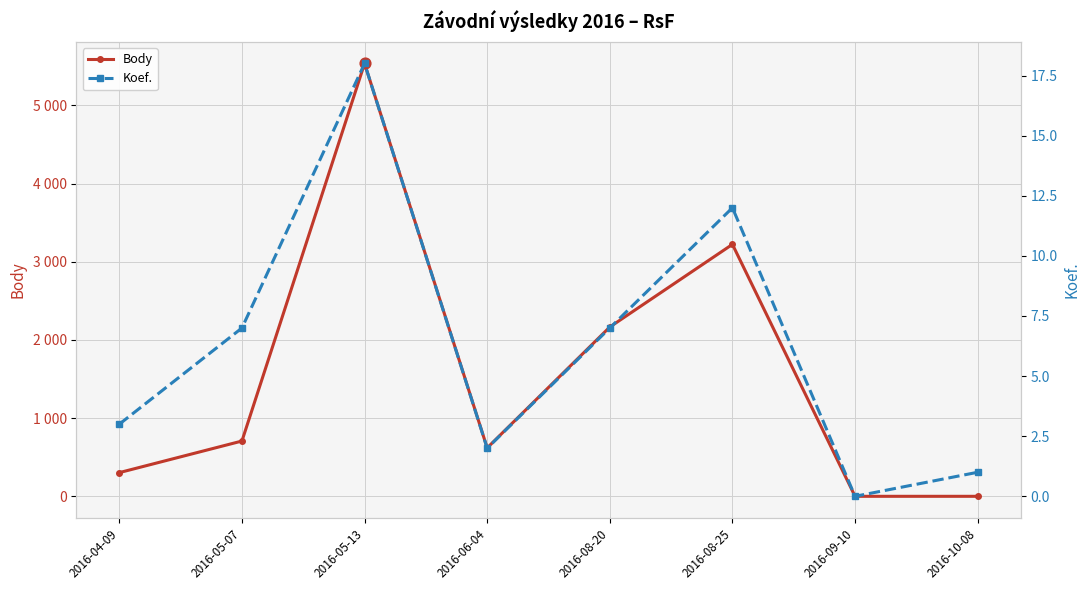

Which series has the largest Y range (max minus min)?

Body